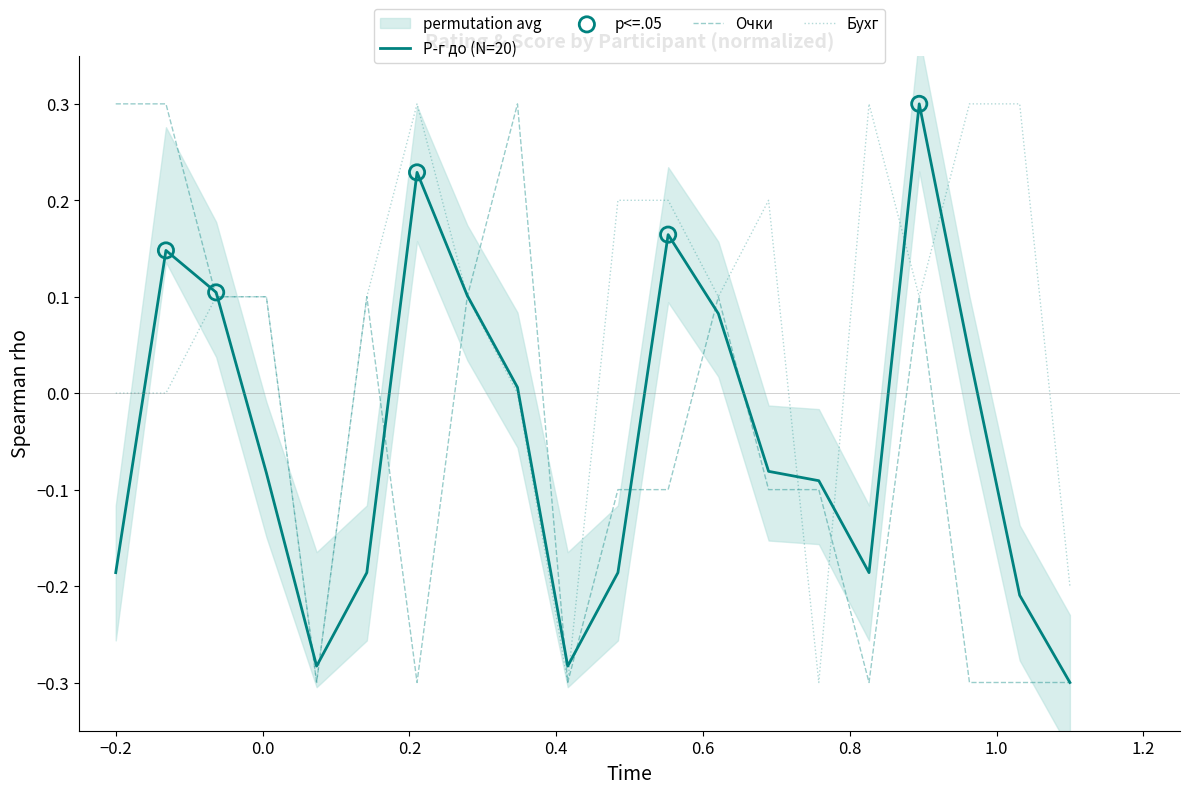

Is the value of Очки at 11 greater than the value of Бухг at 15?

Yes